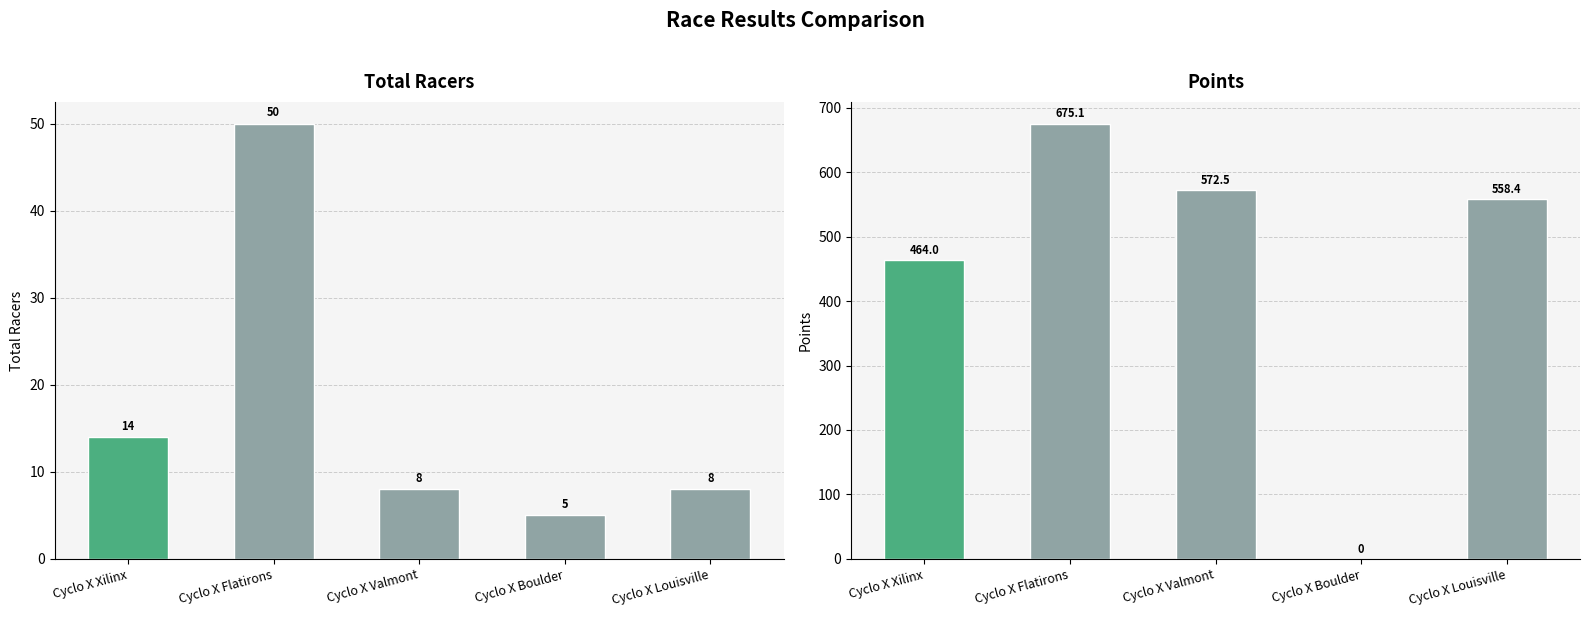

Reading left to right, extract all data points from this chart.

Total Racers: Cyclo X Xilinx=14.0	Cyclo X Flatirons=50.0	Cyclo X Valmont=8.0	Cyclo X Boulder=5.0	Cyclo X Louisville=8.0
Points: Cyclo X Xilinx=464.0	Cyclo X Flatirons=675.1	Cyclo X Valmont=572.5	Cyclo X Boulder=0.0	Cyclo X Louisville=558.4